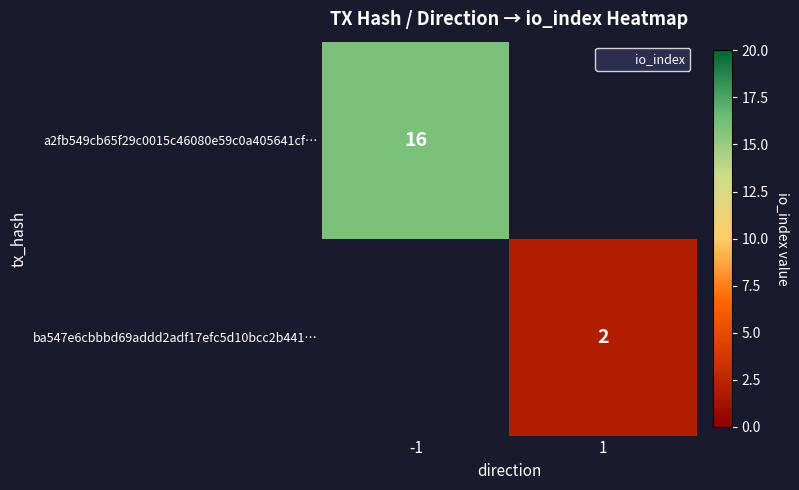

Which series has the largest range (max minus min)?

a2fb549cb65f29c0015c46080e59c0a405641cf…